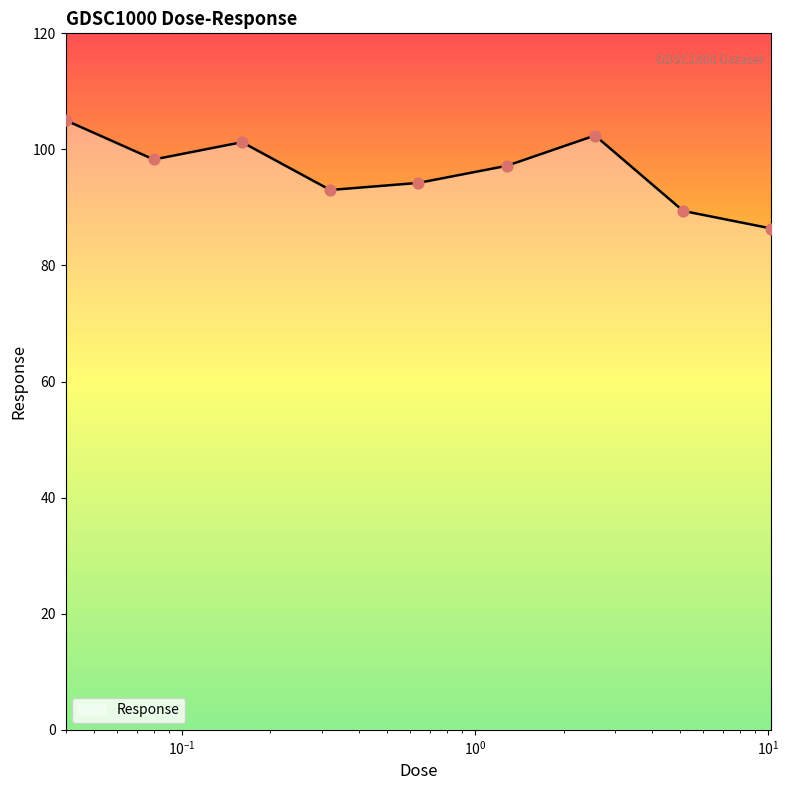

What is the smallest value displayed?

86.4